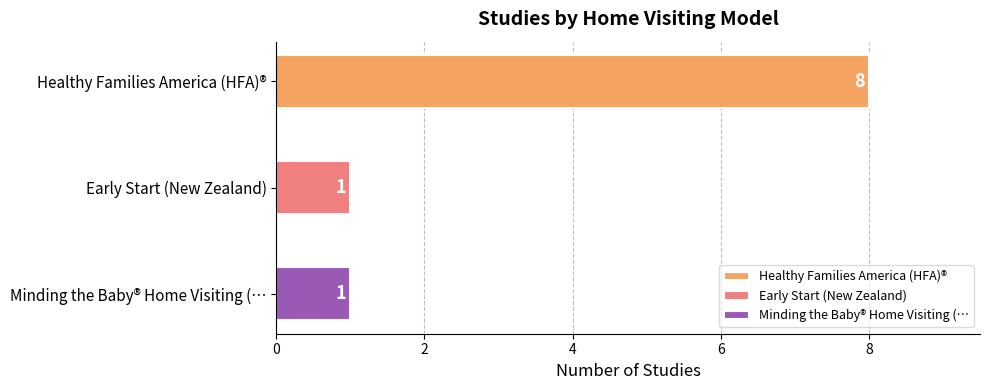

What is the label of the 2nd bar from the bottom?

Early Start (New Zealand)